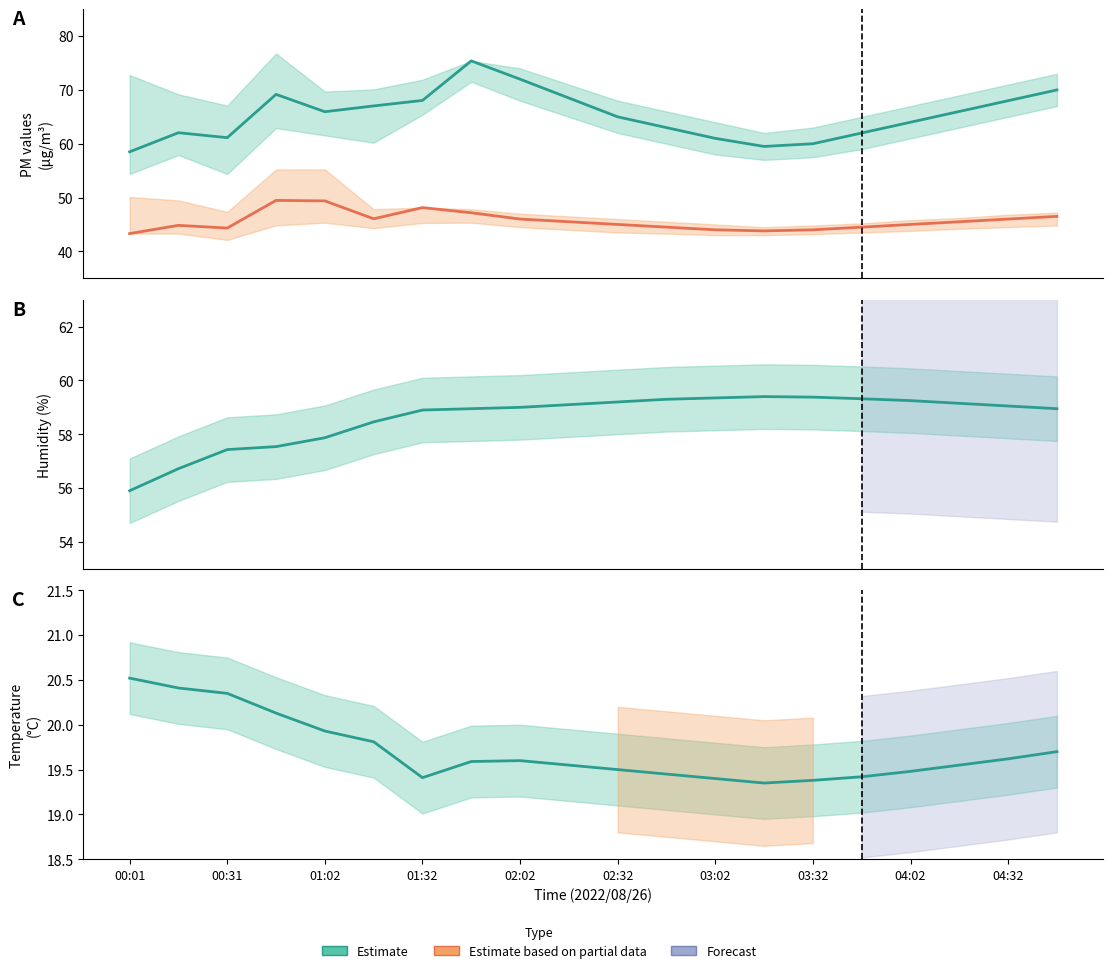

What value does the SDS P2 (Partial) series have at 15?

44.5